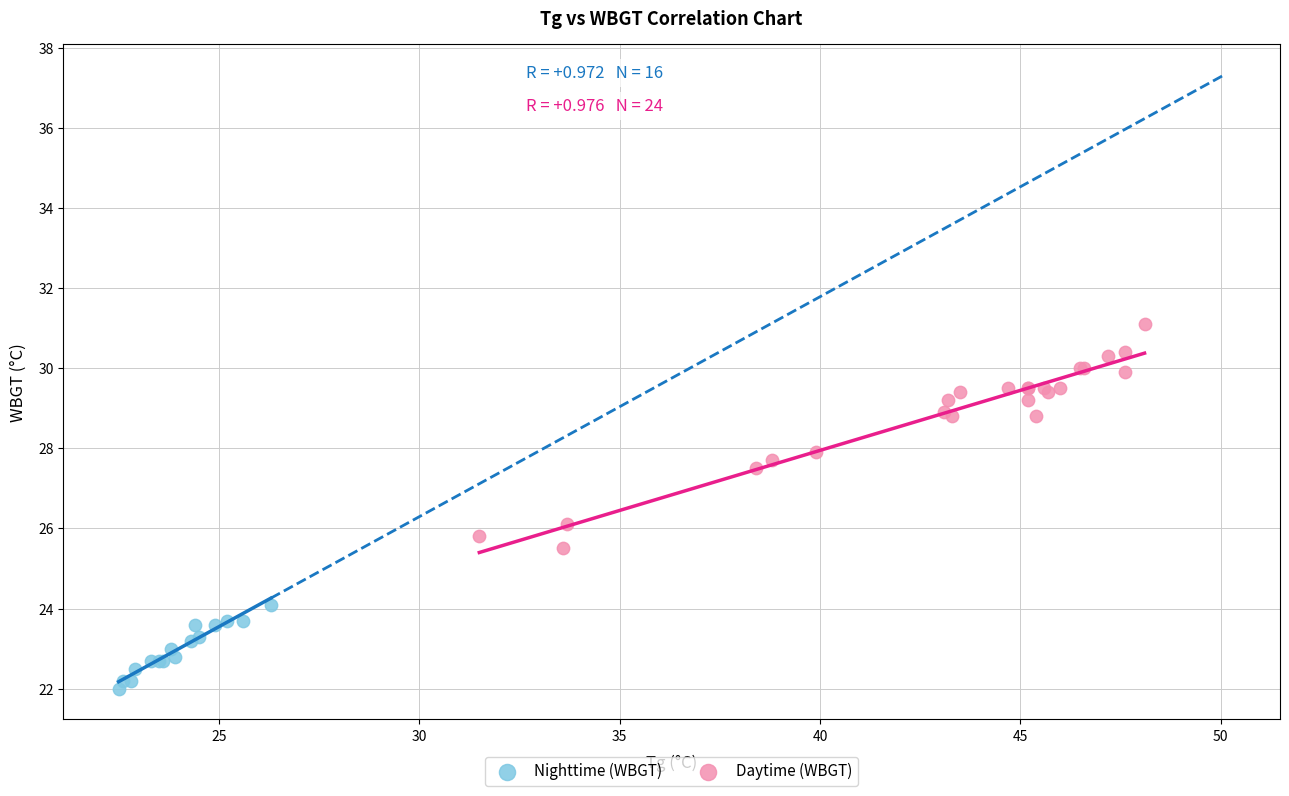

Which series has the widest spread of Y values?

Daytime (WBGT)